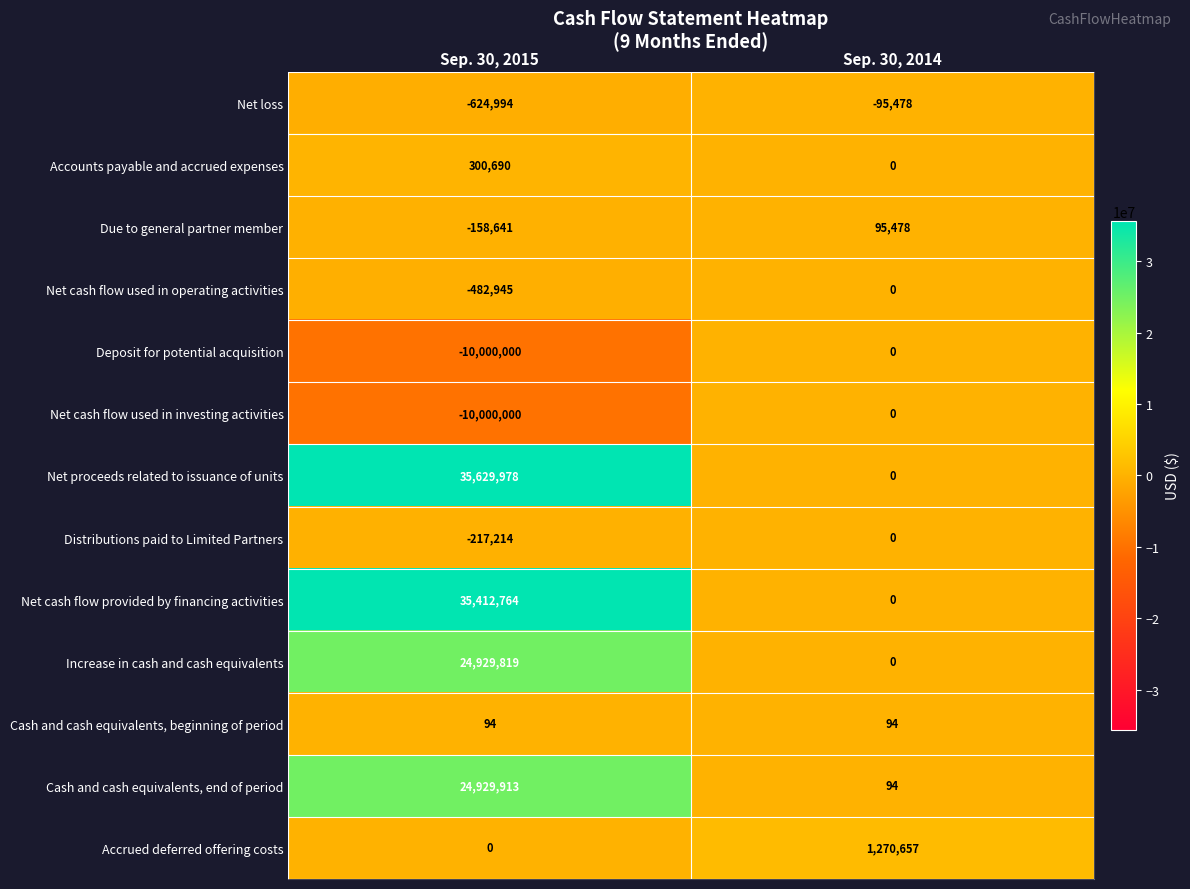

What is the total value across all series at Sep. 30, 2015?

99719464